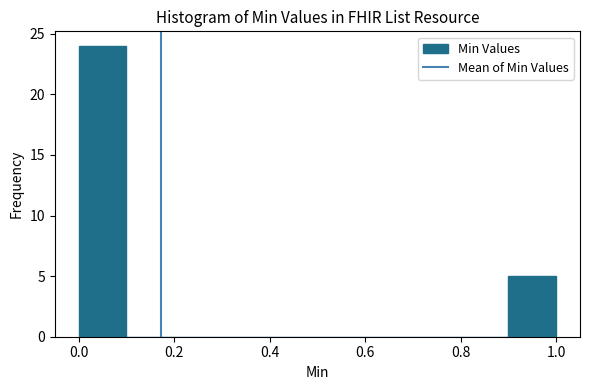

What is the height of the bar covering 0.9 to 1.0 on the x-axis? The values are not printed on the chart, so give them approximately, as read against the axis.

5